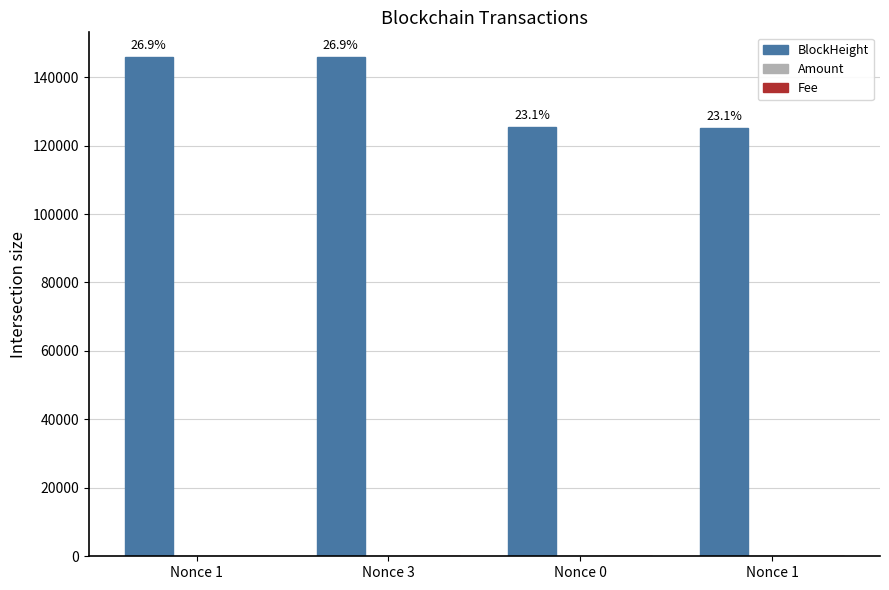

The value of Fee at Nonce 3 is 0.0. True or false?

True